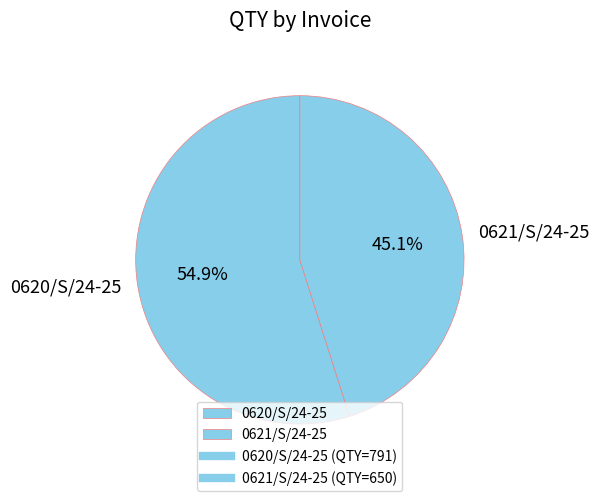

What is the ratio of the value at 0621/S/24-25 to the value at 0620/S/24-25?

0.8